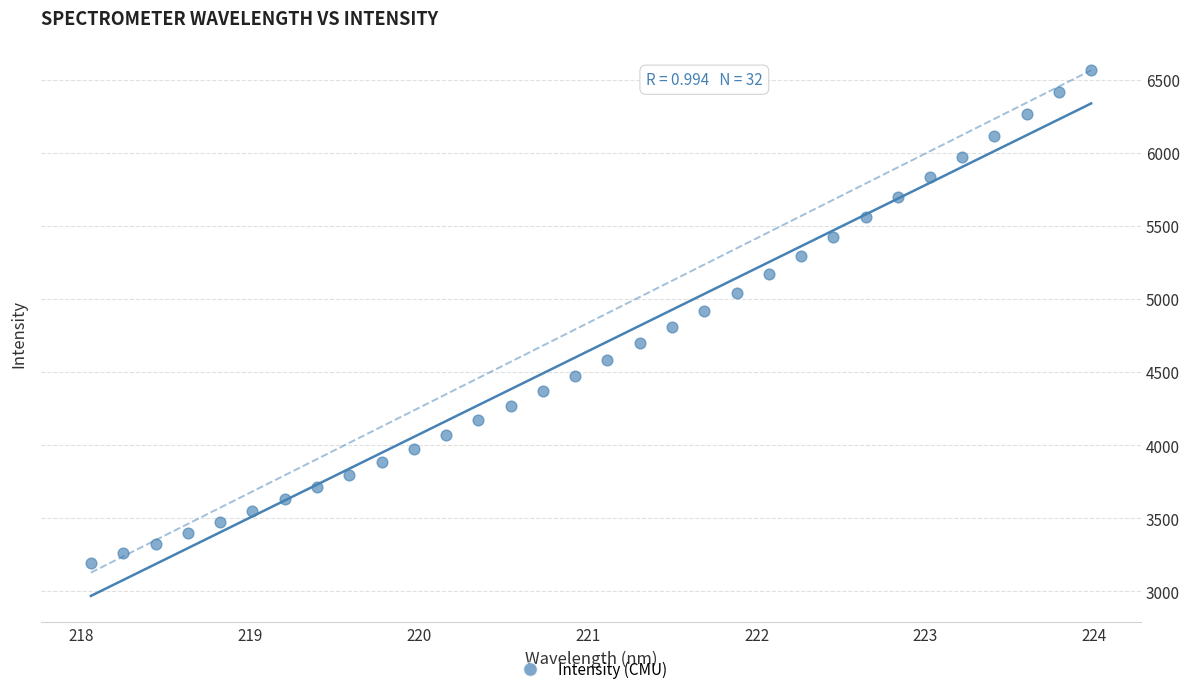

What is the range of Y values (max minus min)?

3375.0